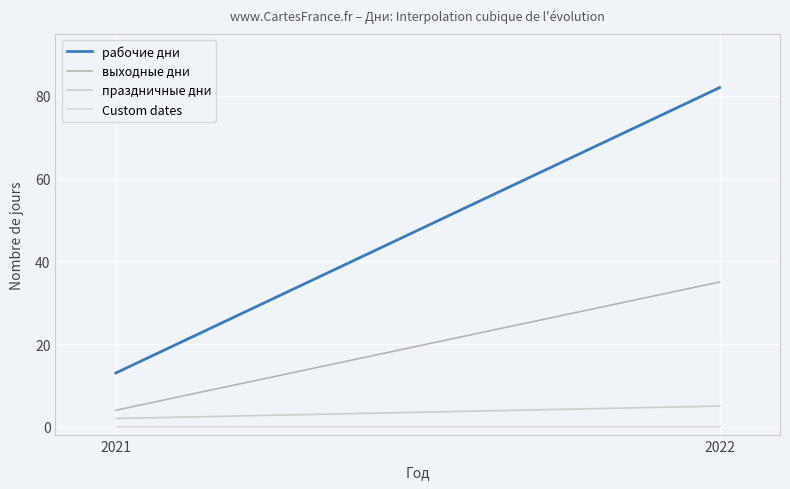

How many series are shown in this chart?

4